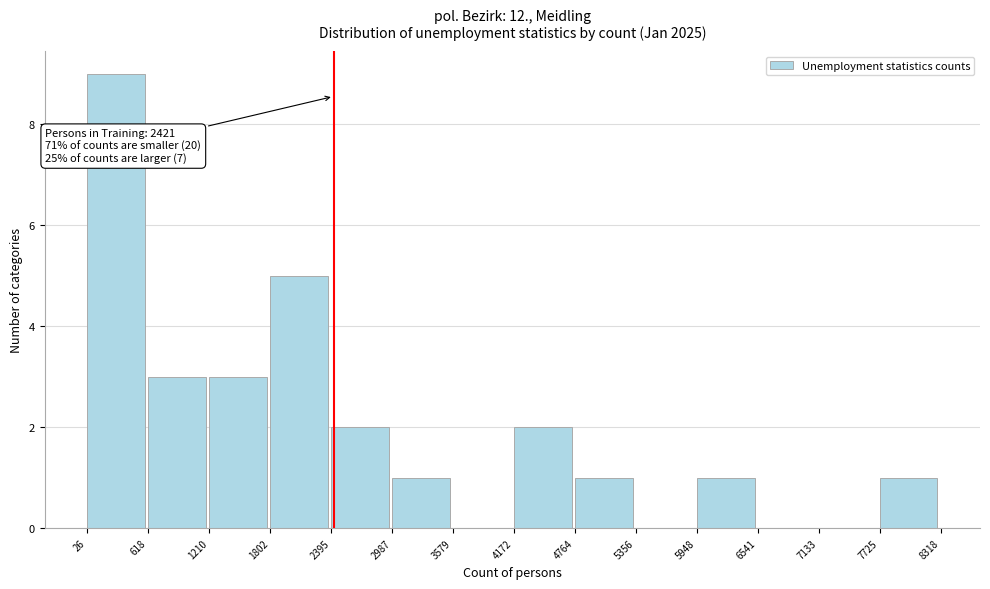

Which range on the x-axis has the tallest bar?

26 to 618